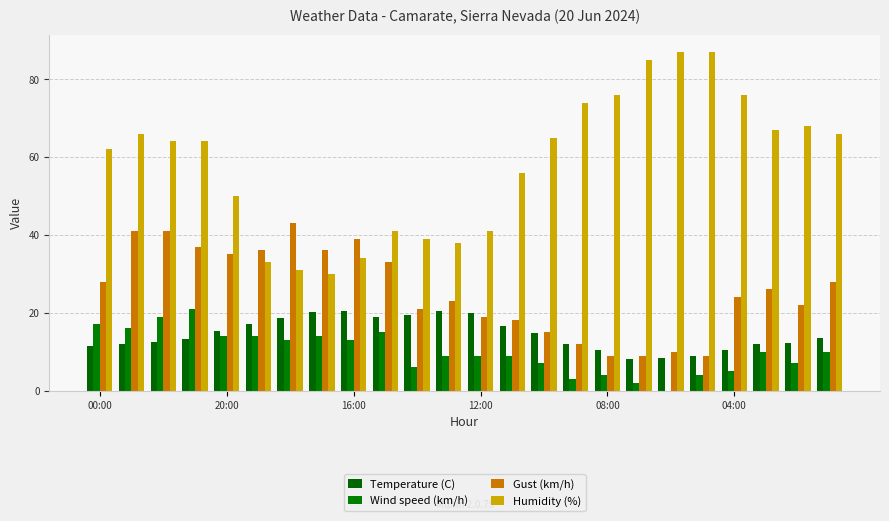

What are all the series names shown in the legend?

Temperature (C), Wind speed (km/h), Gust (km/h), Humidity (%)